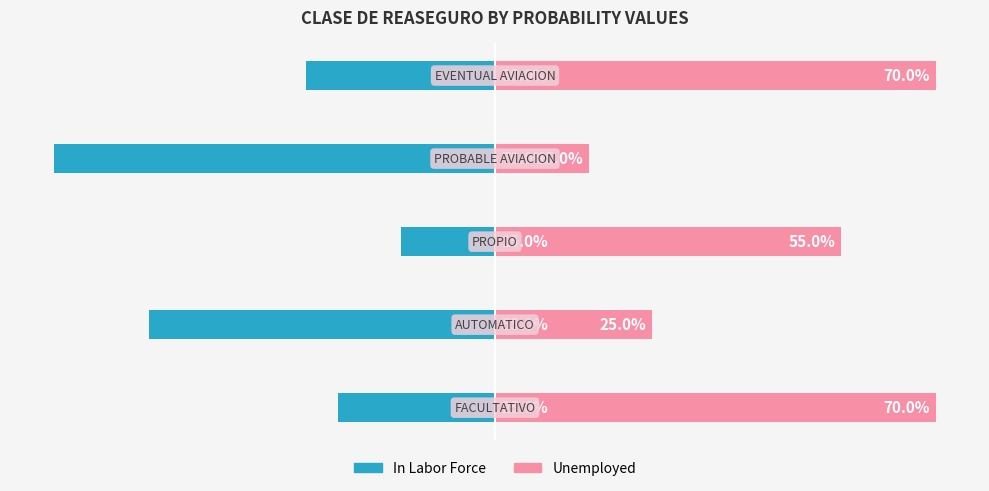

Reading right to left, list all the values displayed in this chart.

In Labor Force: 4=-0.3	3=-0.7	2=-0.1	1=-0.6	0=-0.2
Unemployed: 4=0.7	3=0.1	2=0.6	1=0.2	0=0.7